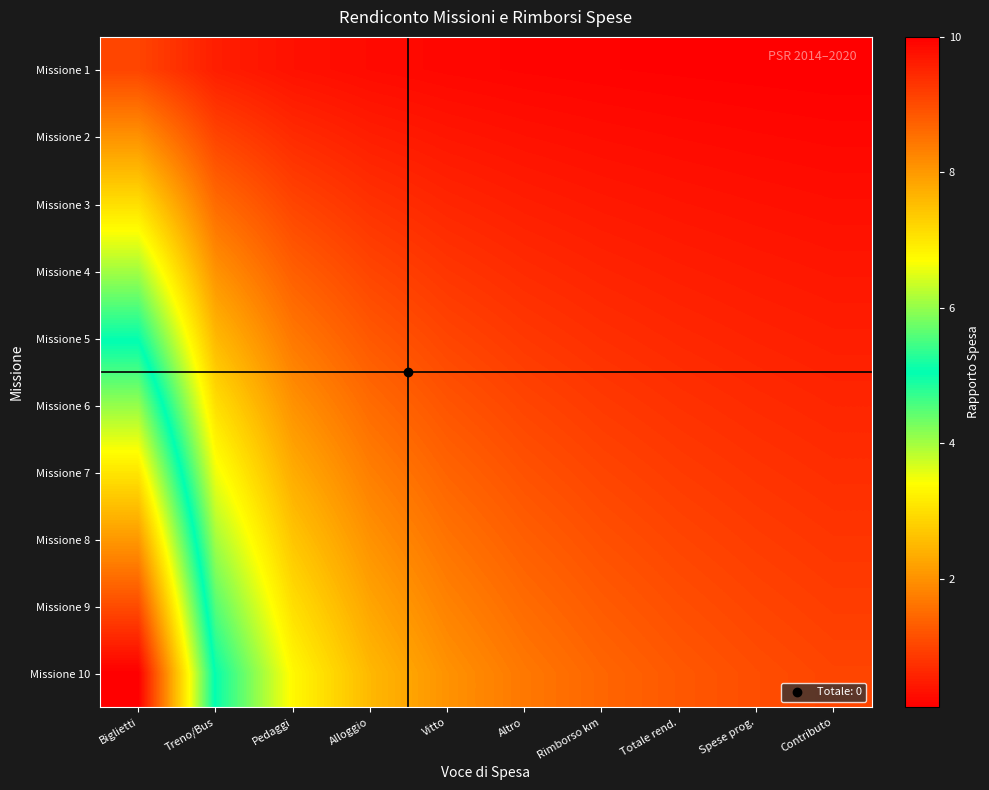

Rank the series by their maximum value, from highest to lowest.

Missione 10, Missione 9, Missione 8, Missione 7, Missione 6, Missione 5, Missione 4, Missione 3, Missione 2, Missione 1